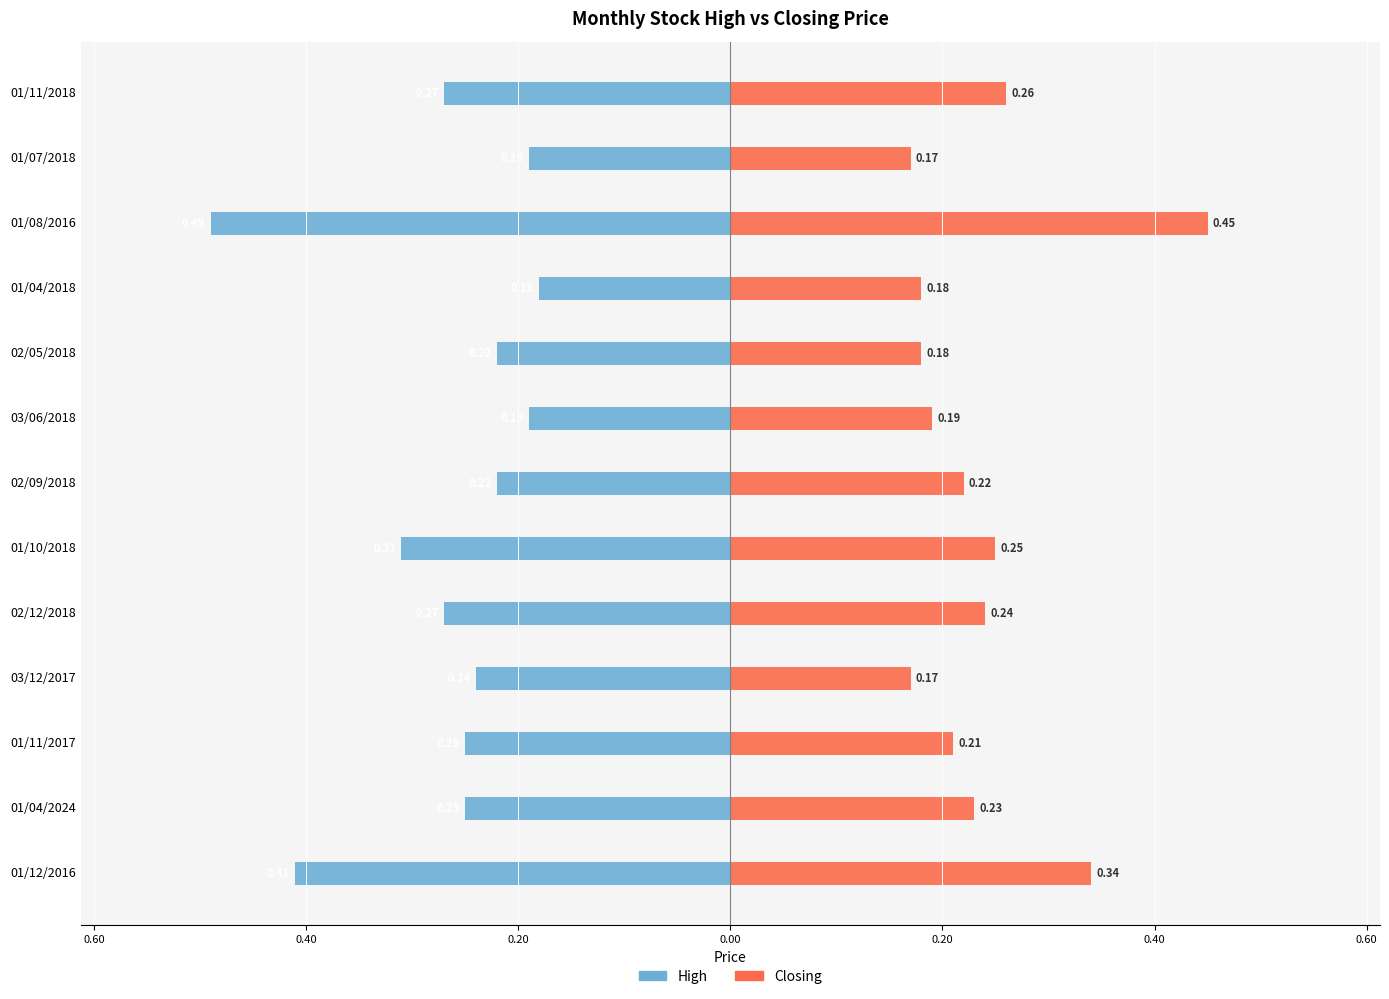

How many groups of bars are there?

13